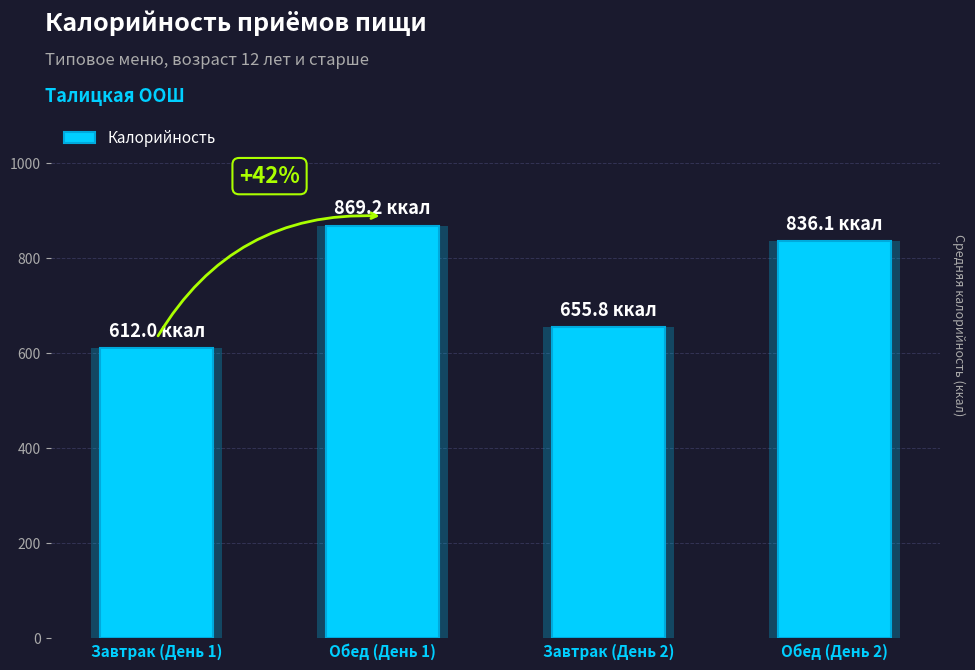

Is it true that the value at Завтрак (День 1) is 612.0?

True